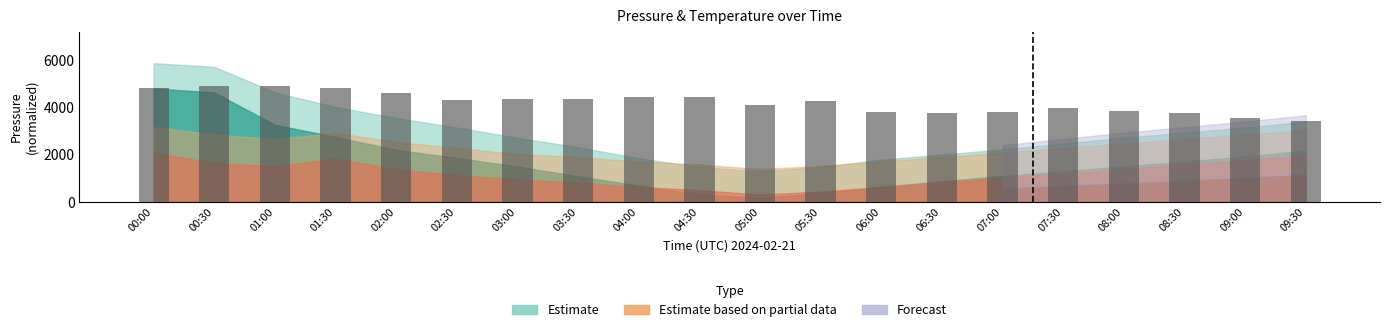

How many bars are there in total?

20